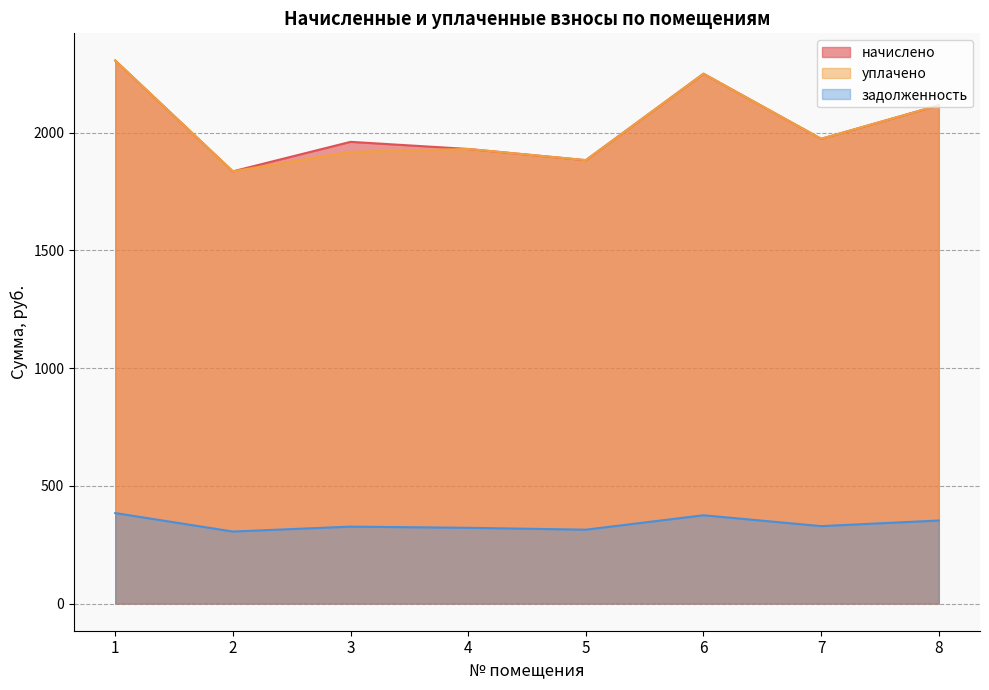

Where is задолженность nearest to the value 345?

8